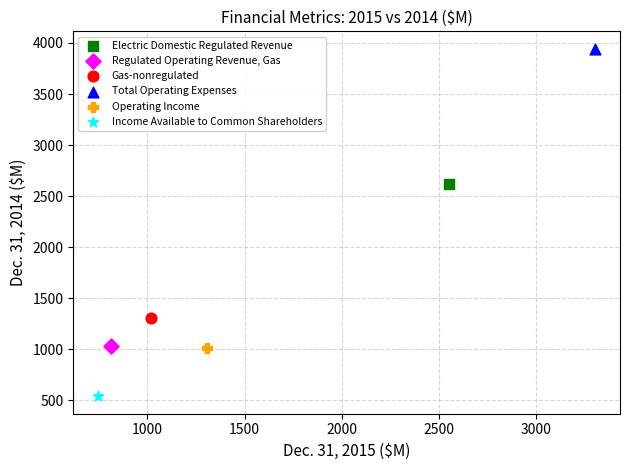

What are all the series names shown in the legend?

Electric Domestic Regulated Revenue, Regulated Operating Revenue, Gas, Gas-nonregulated, Total Operating Expenses, Operating Income, Income Available to Common Shareholders